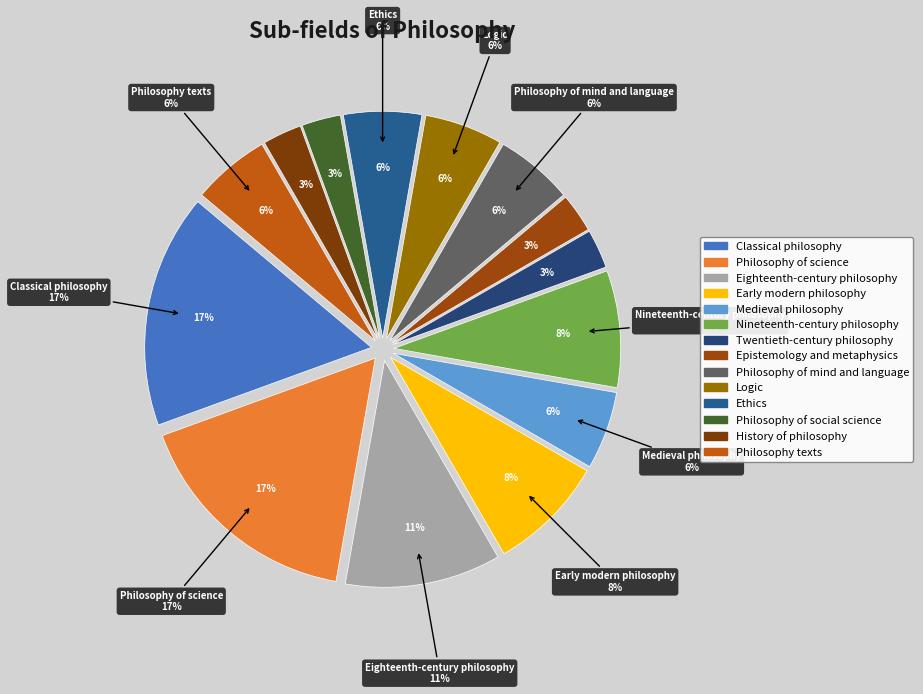

To the nearest percent, what is the average slice percentage?

7%